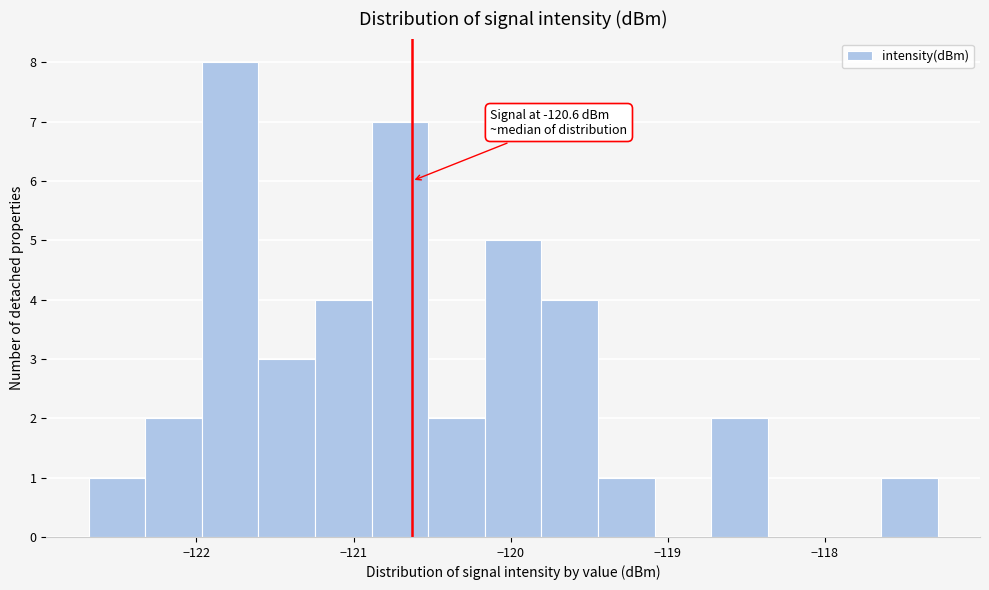

Read against the x-axis, roughly where is the centre of the tallest bar?

-121.8